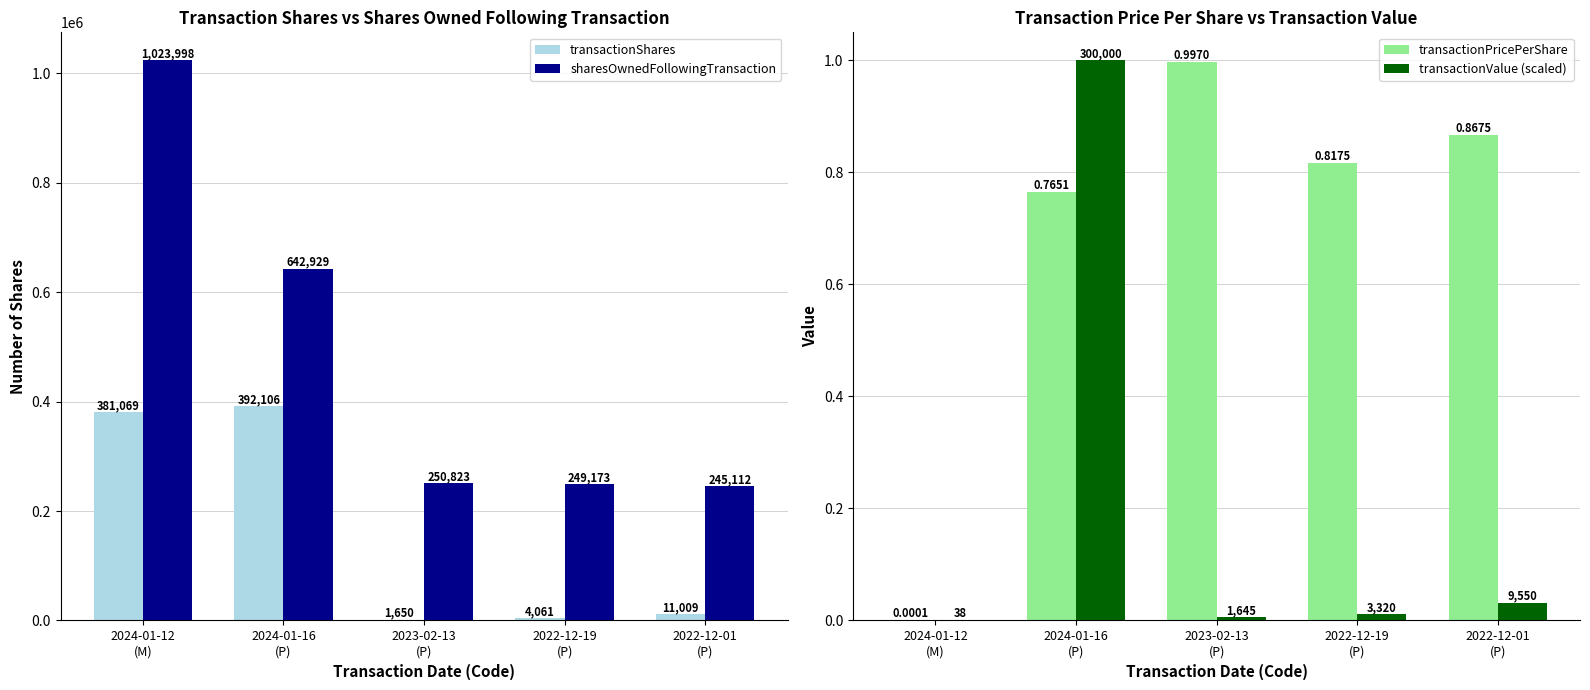

The value of transactionValue (scaled) at 2023-02-13
(P) is 0.0. True or false?

False